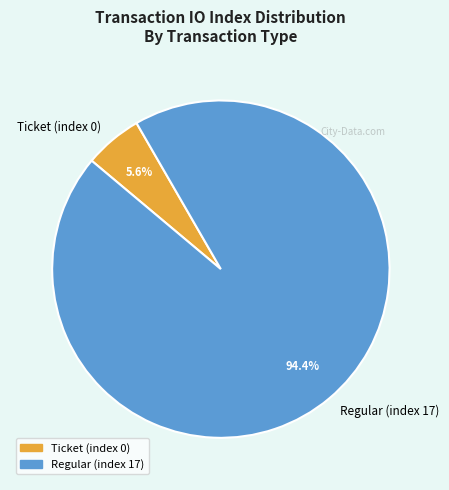

Rank the categories by value from highest to lowest.

Regular (index 17), Ticket (index 0)